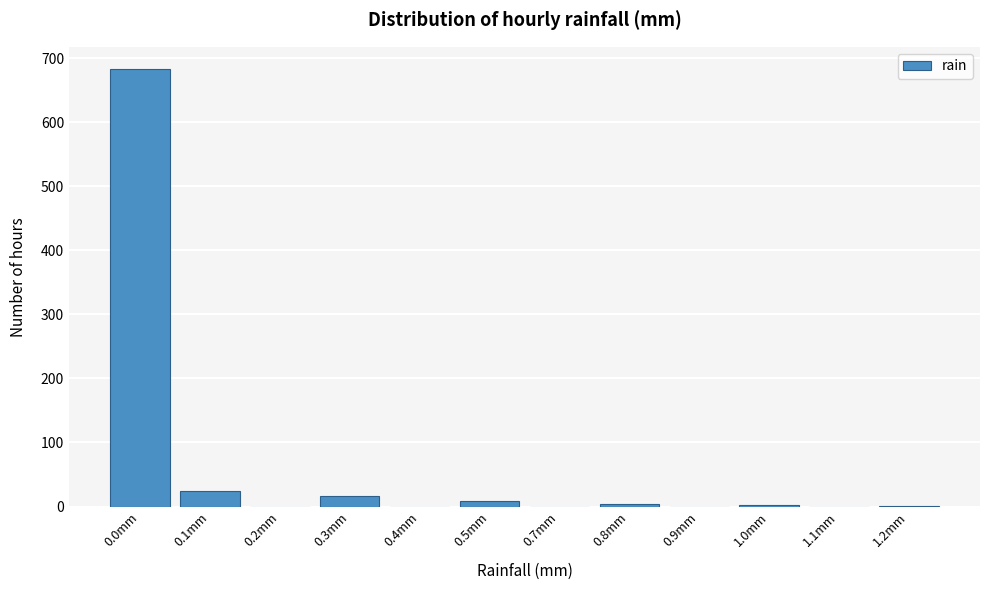

What is the greatest value displayed?

684